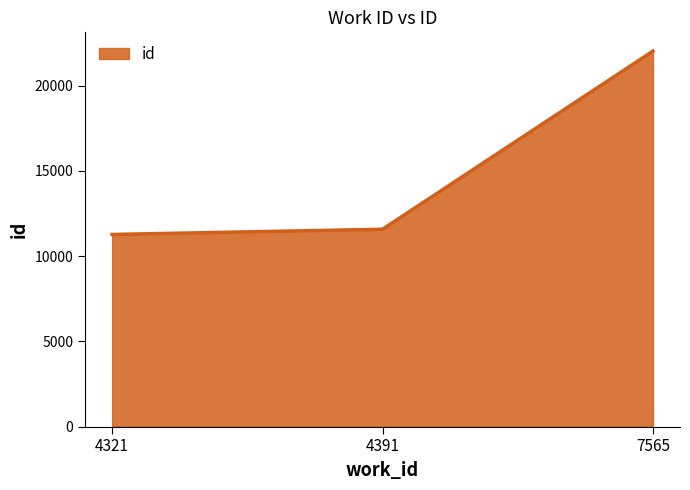

How many categories are shown in the chart?

3